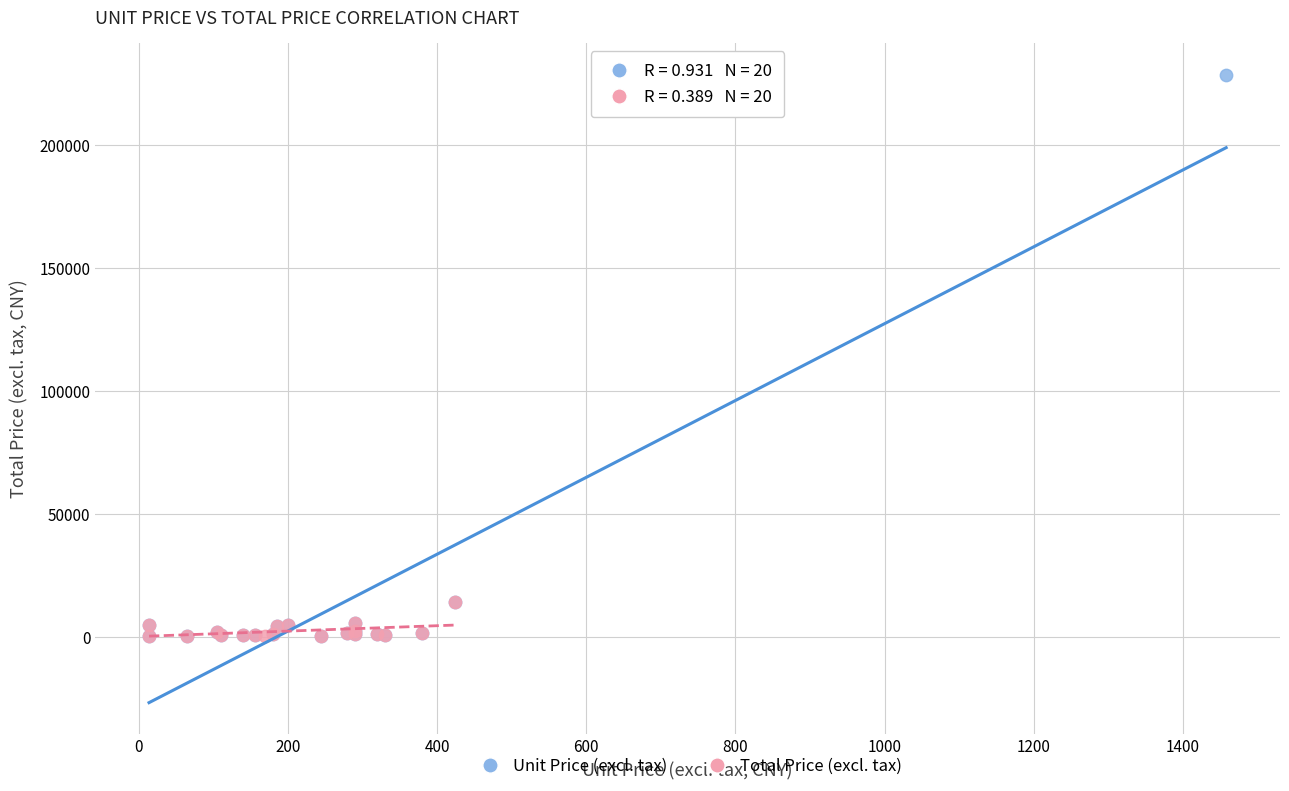

Which series has the widest spread of Y values?

Unit Price (excl. tax)